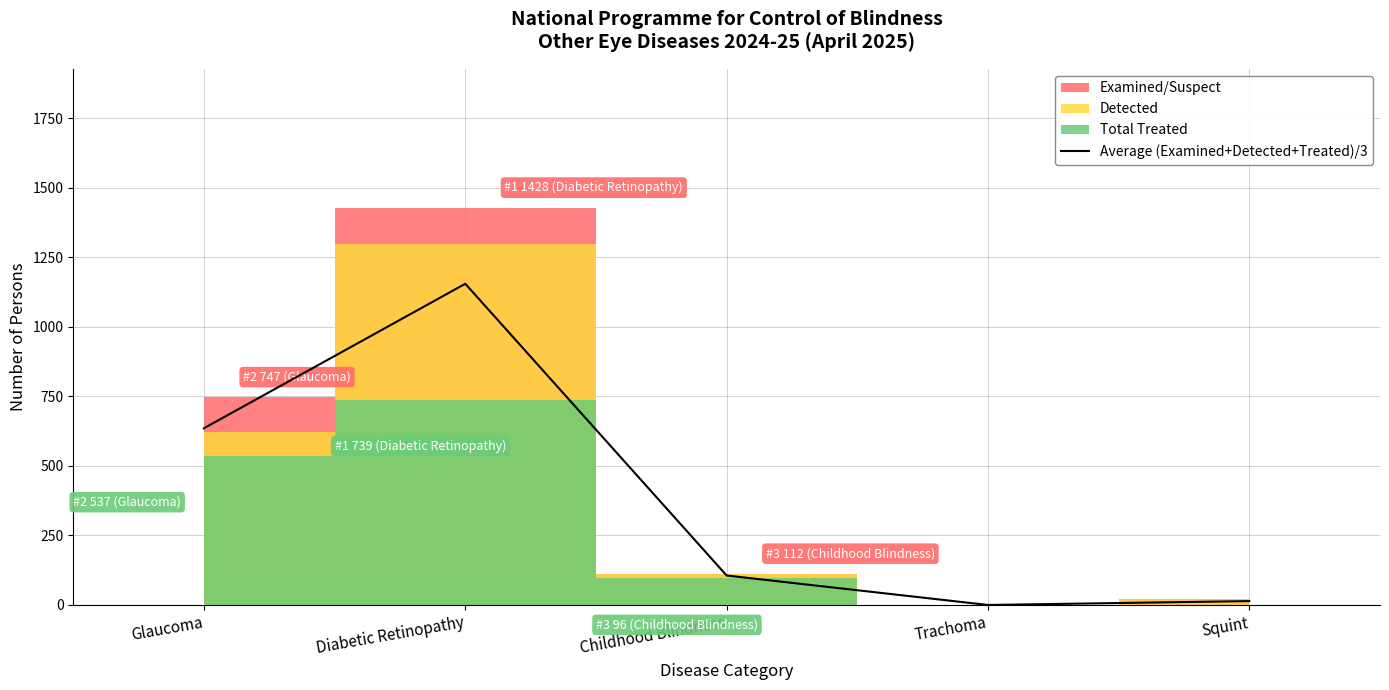

Which label corresponds to the smallest value in the chart?

Trachoma